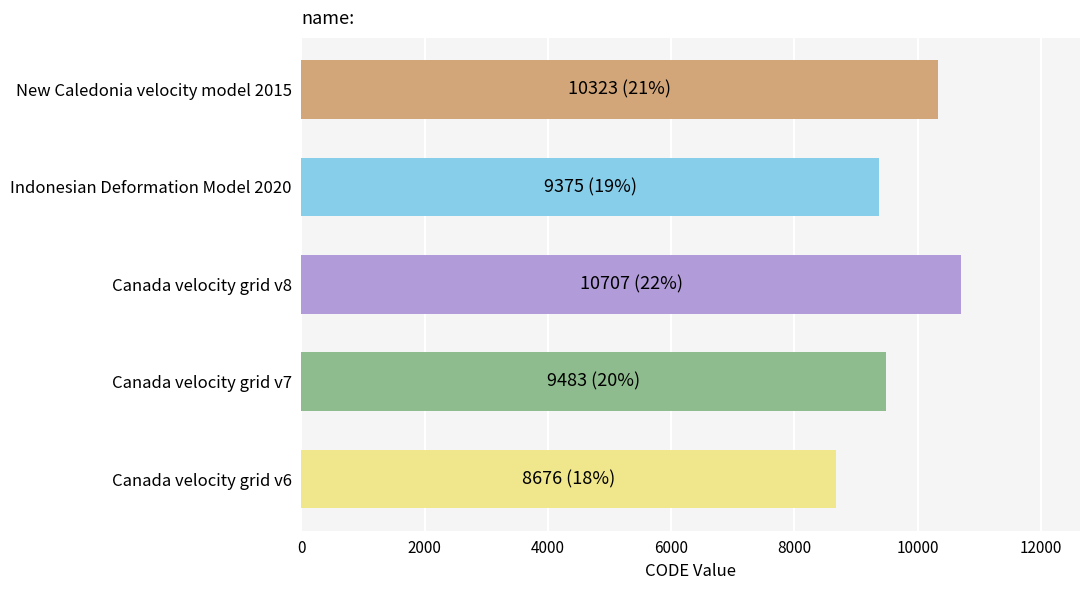

What is the difference between the maximum and minimum values?

2031